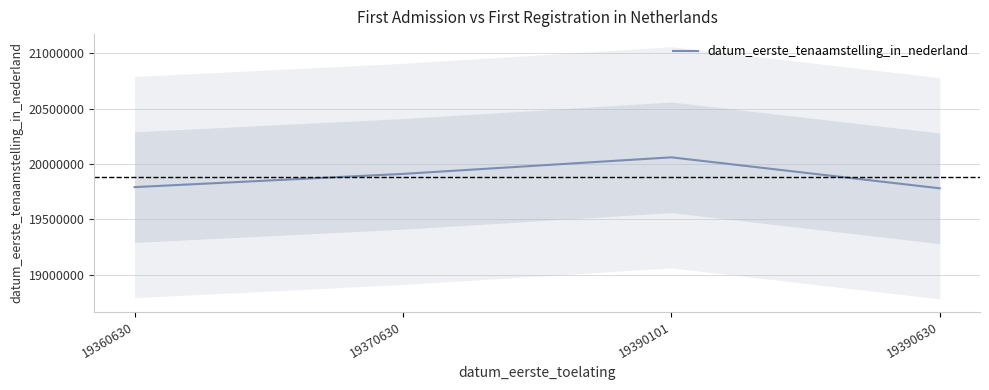

Reading left to right, extract all data points from this chart.

19791101	19910628	20060413	19780322